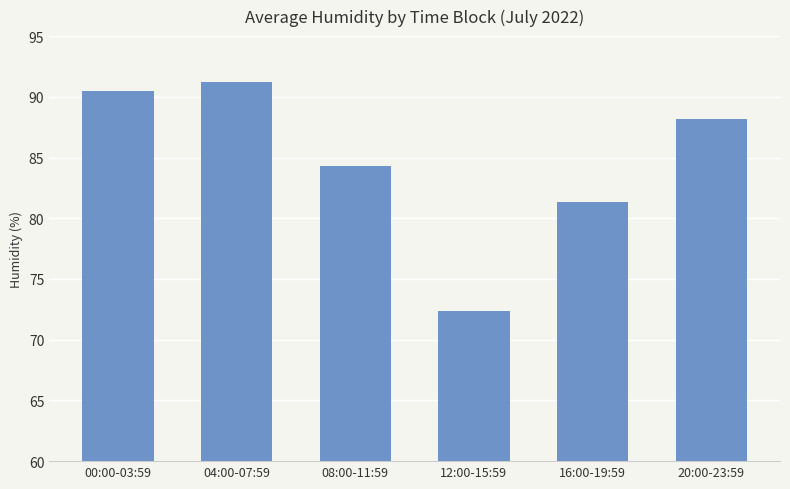

Rank the categories by value from highest to lowest.

04:00-07:59, 00:00-03:59, 20:00-23:59, 08:00-11:59, 16:00-19:59, 12:00-15:59